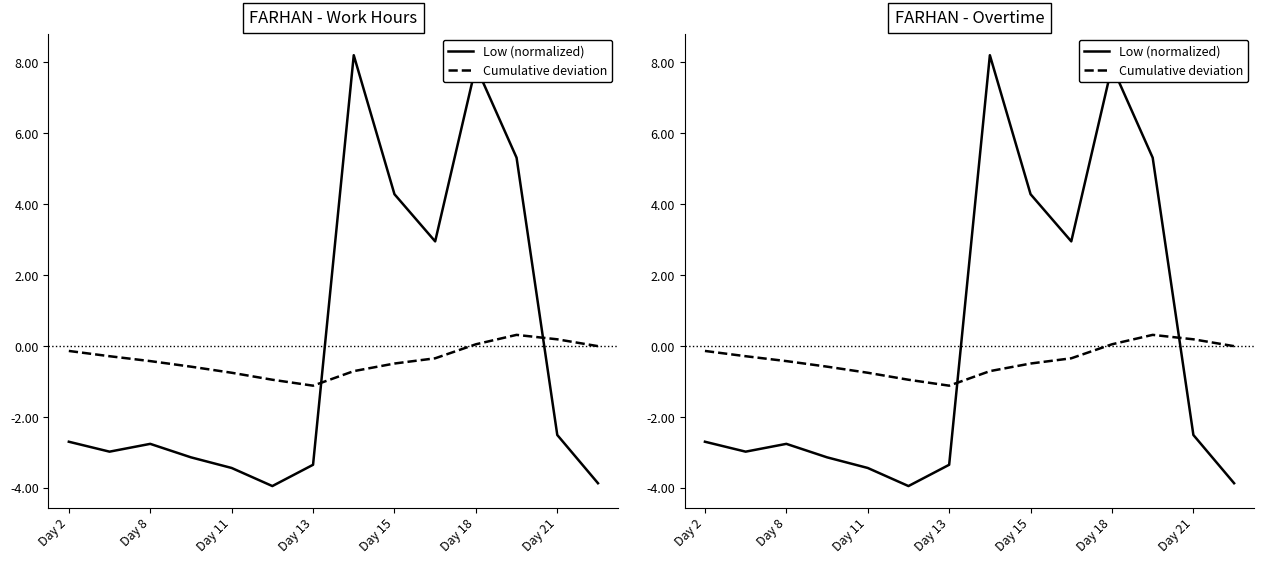

Rank the series by their average value, from highest to lowest.

Low (normalized), Cumulative deviation